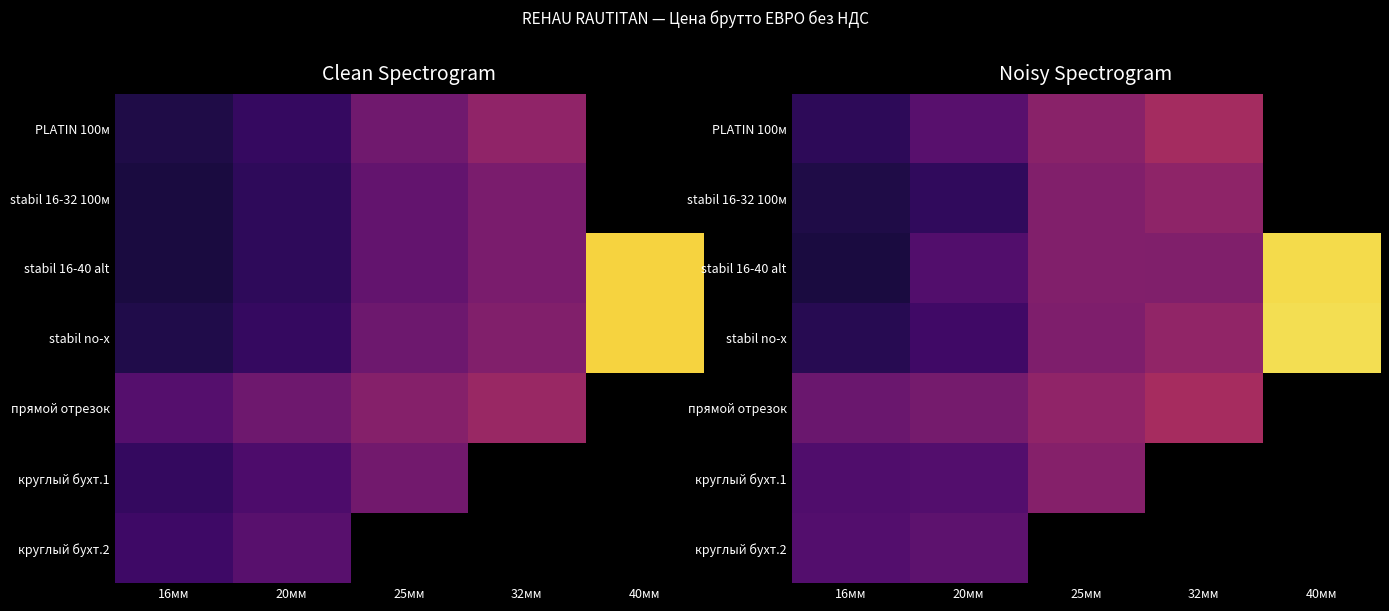

Which category has the lowest value in the круглый бухт.1 series?

16мм